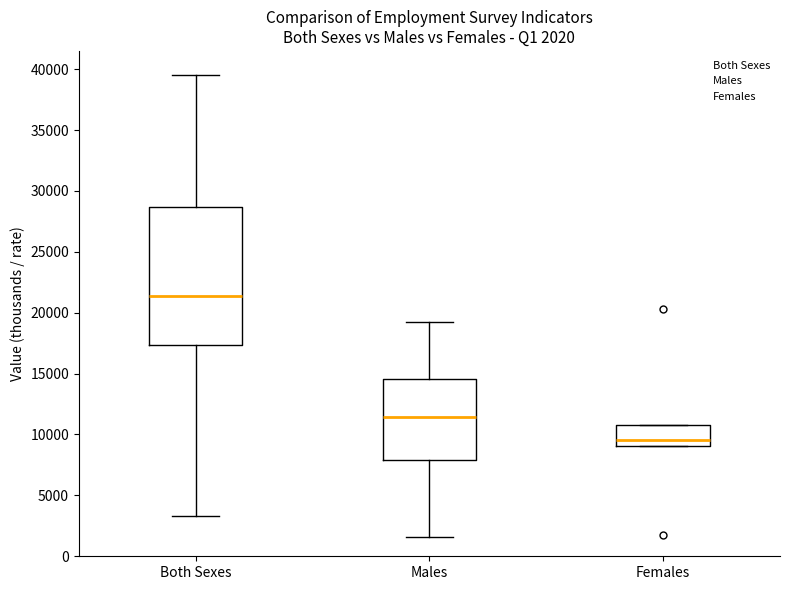

Which box is the tallest, from its lower edge to its upper edge?

Both Sexes